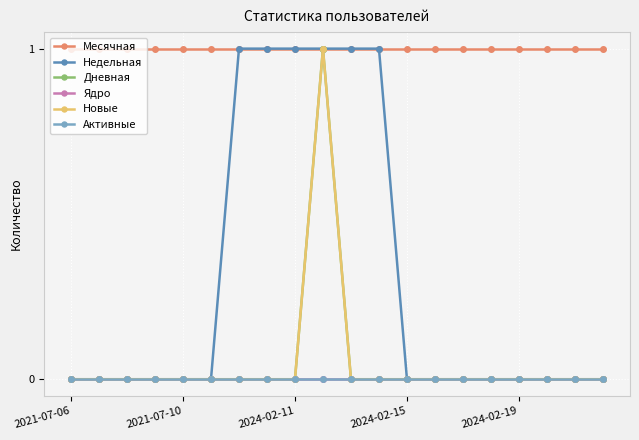

Is this an area chart (filled region under the line)?

No